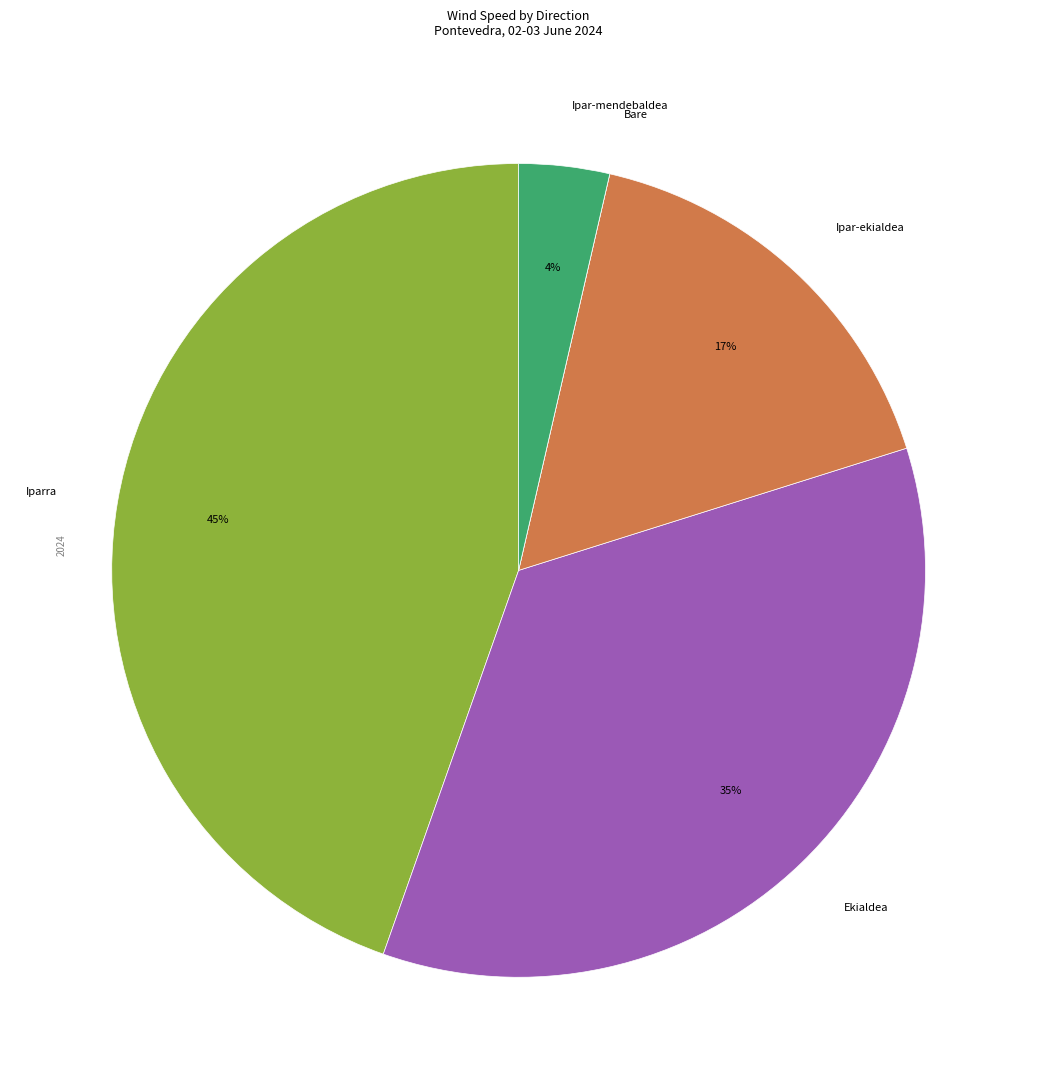

True or false: Ekialdea accounts for 1% of the total.

False